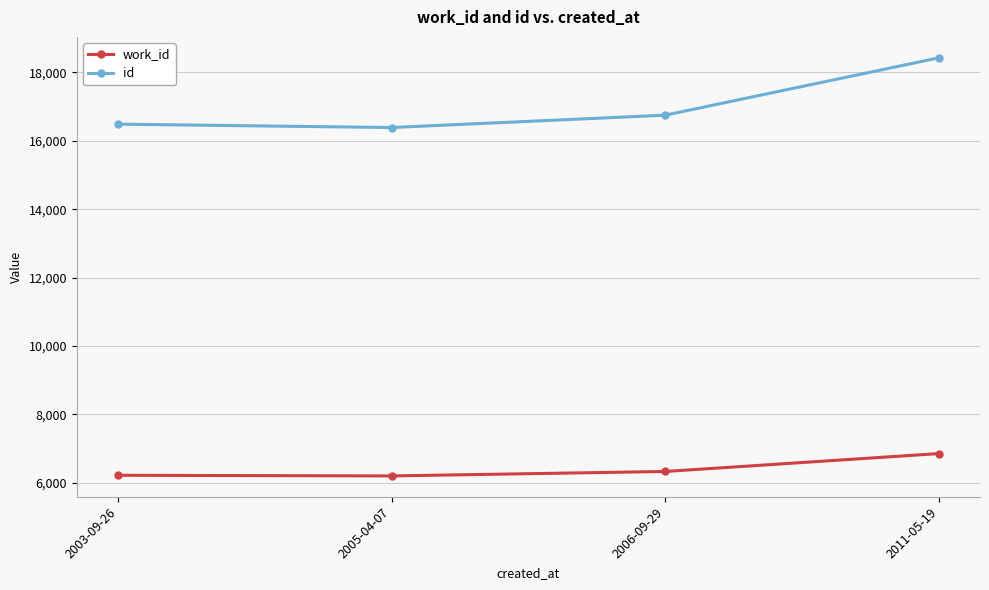

How many lines are shown in the chart?

2